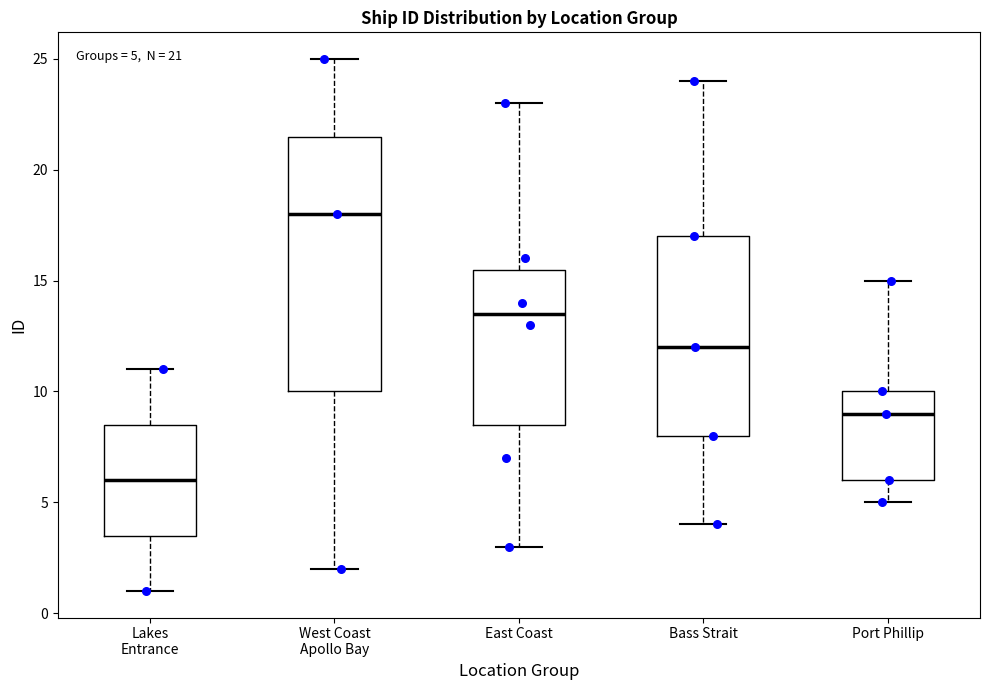

Which box's median line is the lowest?

Lakes Entrance